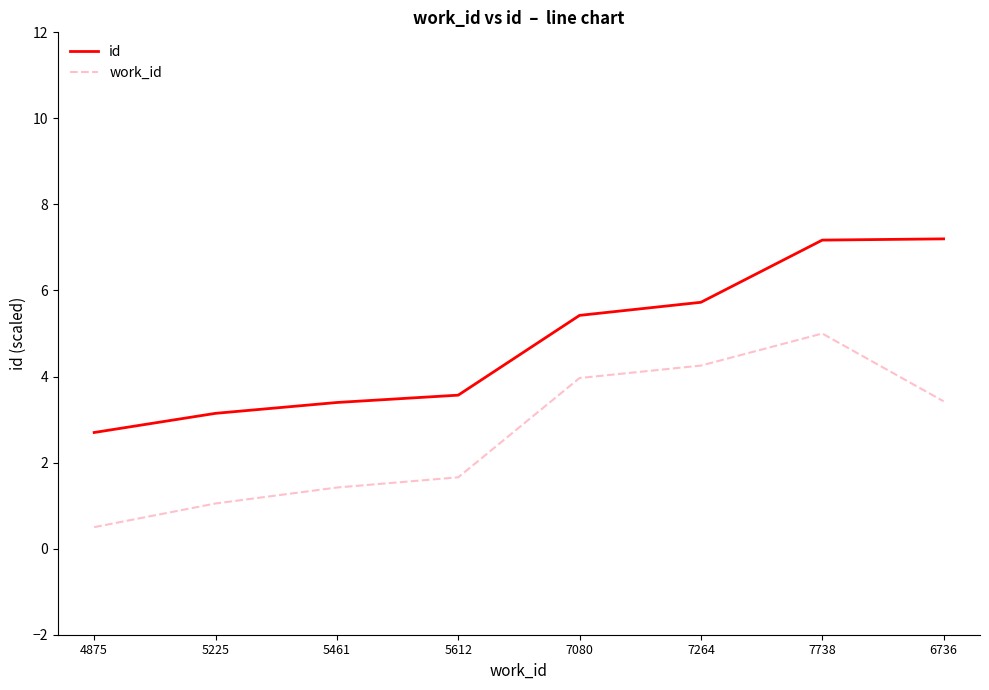

Reading left to right, transcribe all the data shown in this chart.

id: 2.7	3.1	3.4	3.6	5.4	5.7	7.2	7.2
work_id: 0.5	1.1	1.4	1.7	4.0	4.3	5.0	3.4